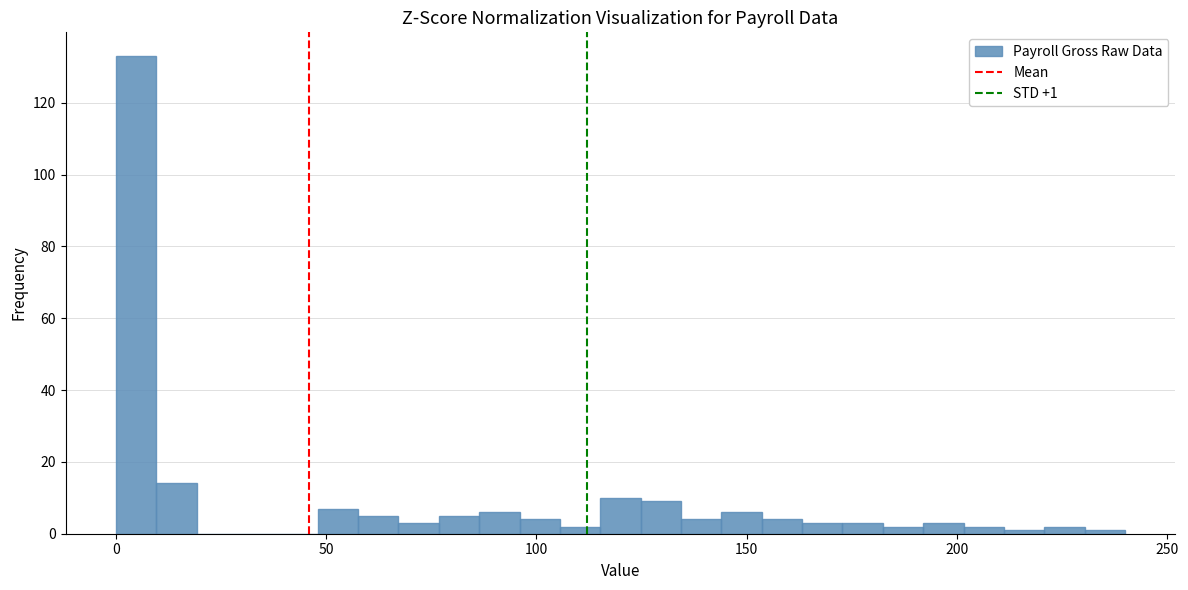

Around what value on the x-axis is the tallest bar? Give the approximate position of its centre, as read against the axis.

5